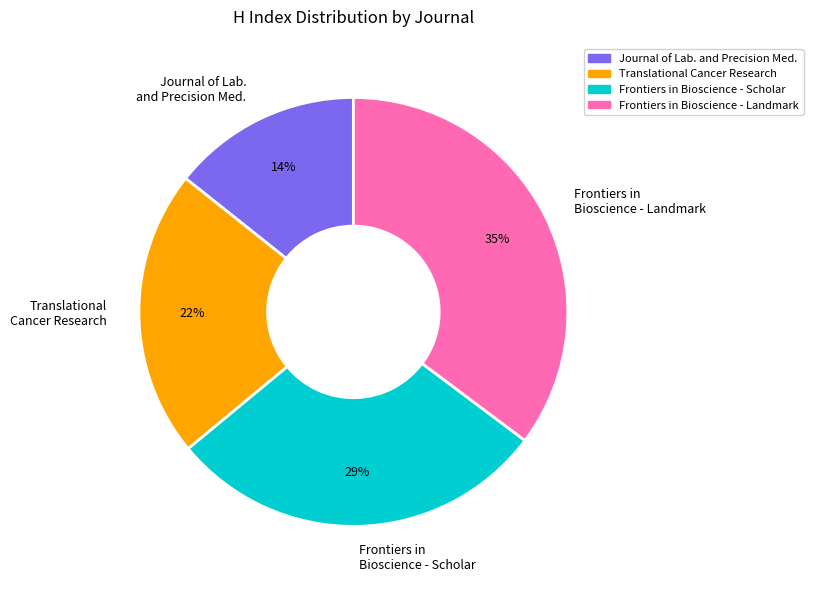

What is the ratio of the value at Frontiers in Bioscience - Landmark to the value at Frontiers in Bioscience - Scholar?

1.2